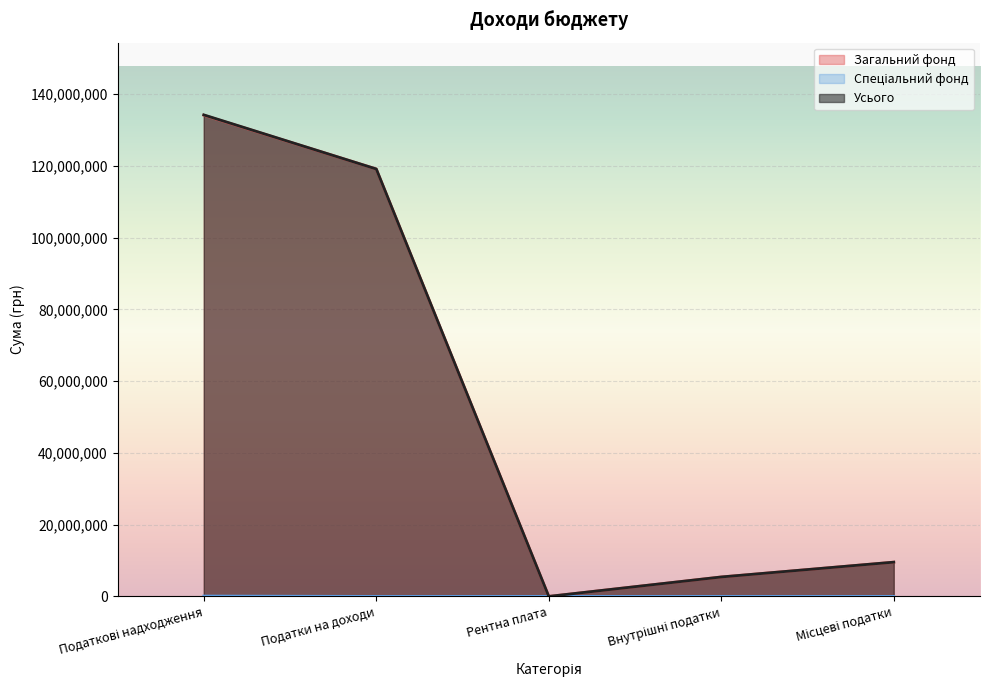

True or false: Усього and Загальний фонд intersect in this chart.

False